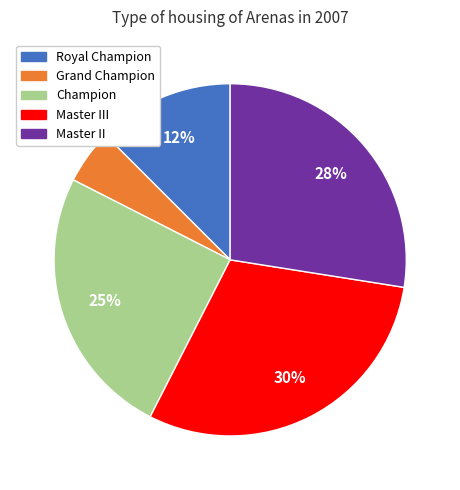

Count the number of slices in the pie.

5